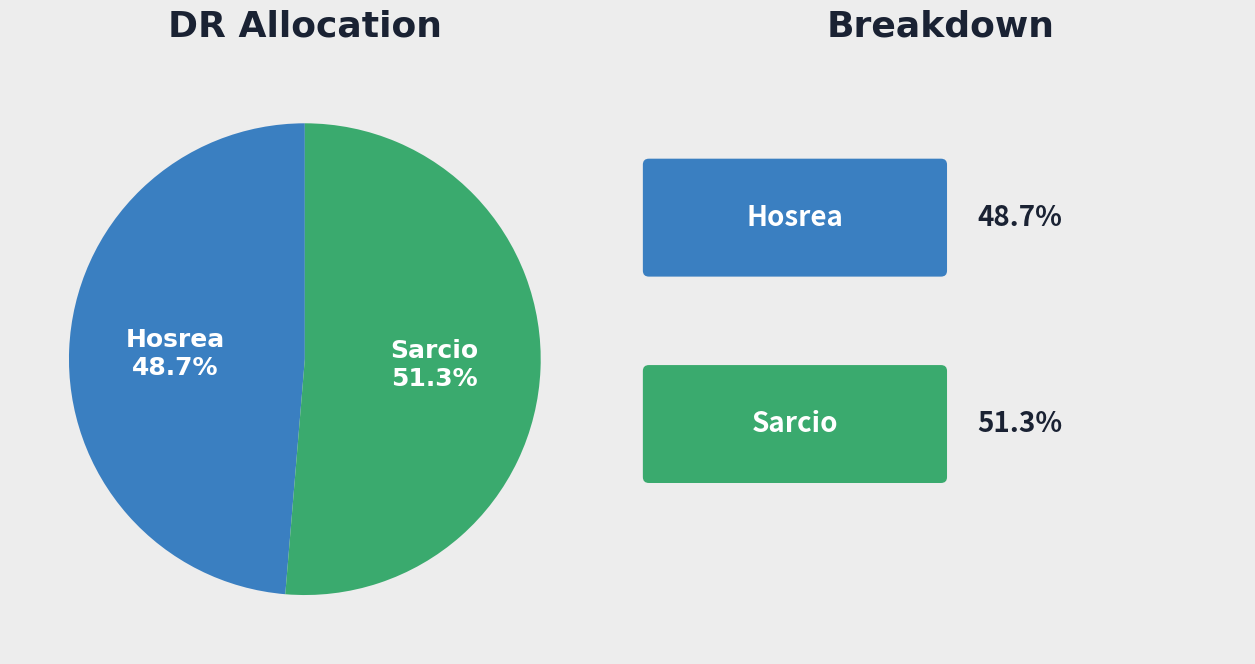

Is there any slice that represents more than half of the pie?

Yes